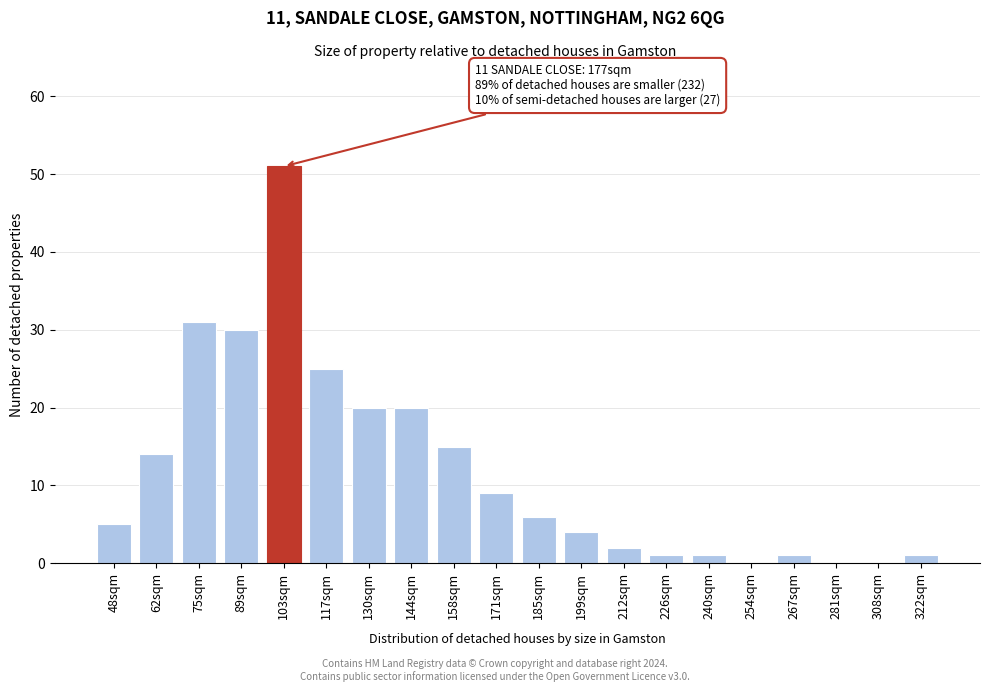

Reading left to right, what are all the values shown in this chart?

48sqm=5	62sqm=14	75sqm=31	89sqm=30	103sqm=51	117sqm=25	130sqm=20	144sqm=20	158sqm=15	171sqm=9	185sqm=6	199sqm=4	212sqm=2	226sqm=1	240sqm=1	254sqm=0	267sqm=1	281sqm=0	308sqm=0	322sqm=1